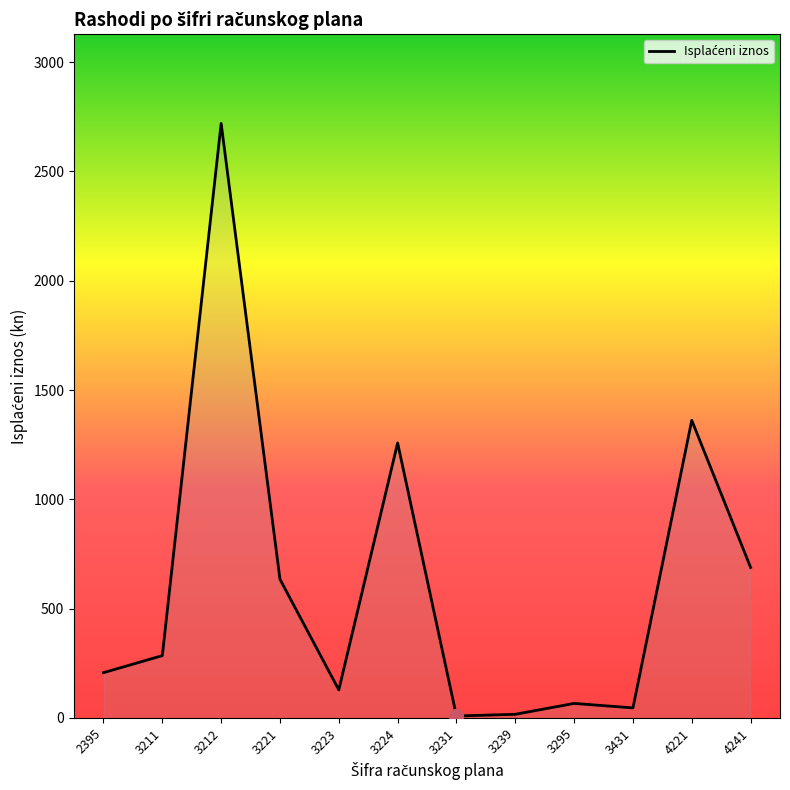

At which category does the data reach its first local peak?

3212